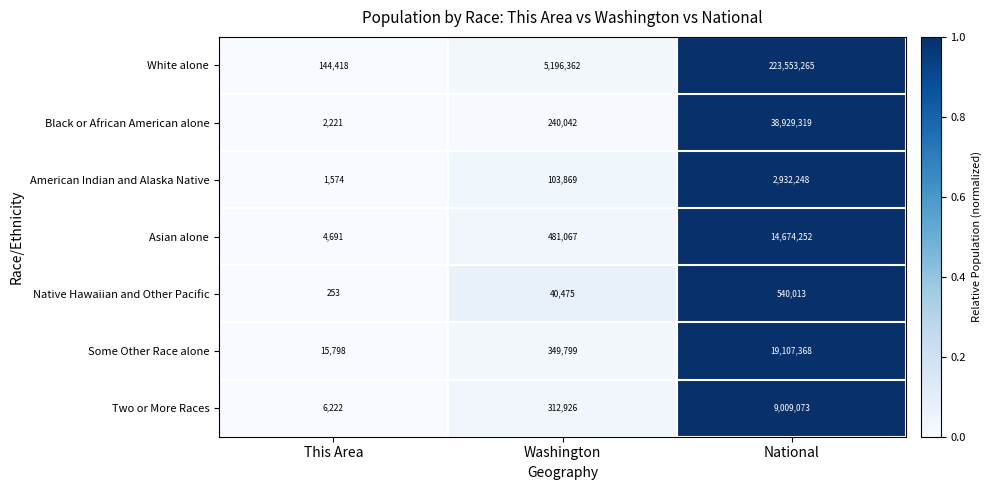

What value does the Some Other Race alone series have at National, to the nearest 50?

19107350